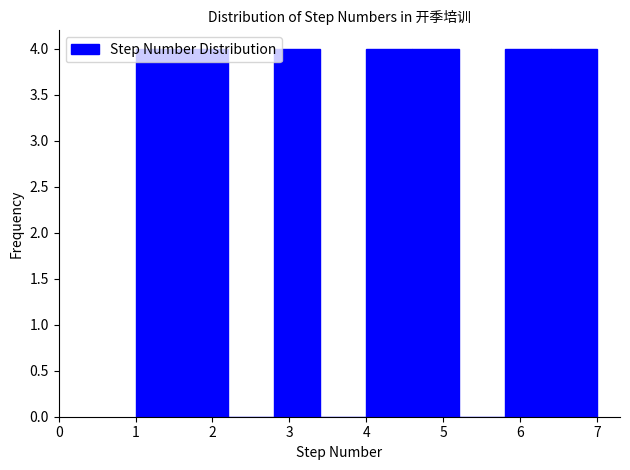

What is the height of the bar covering 1.6 to 2.2 on the x-axis? The values are not printed on the chart, so give them approximately, as read against the axis.

4